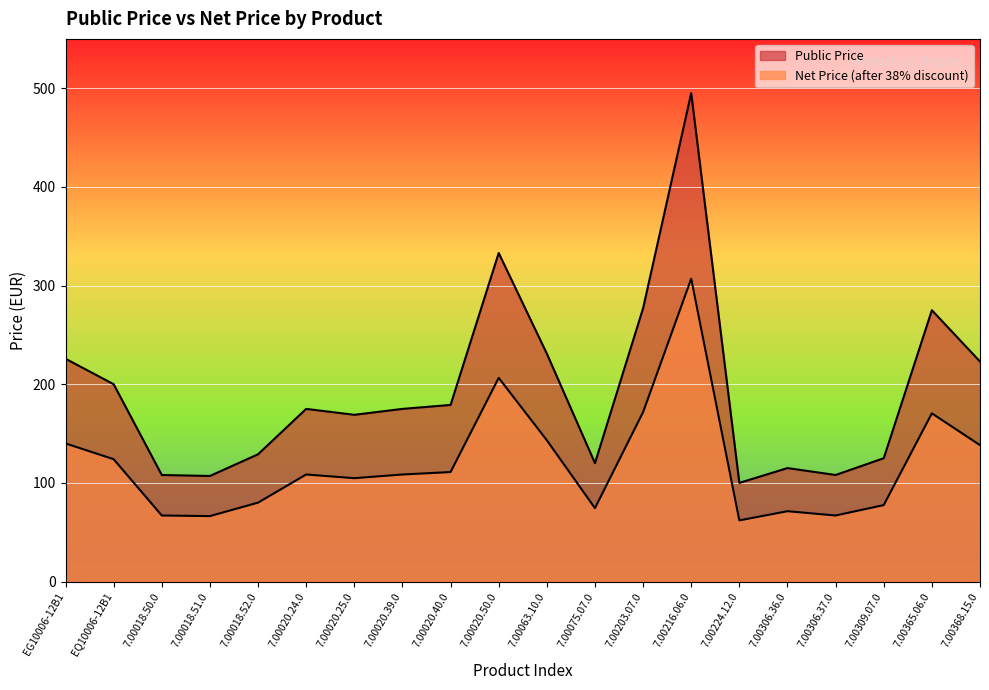

How many lines are shown in the chart?

2